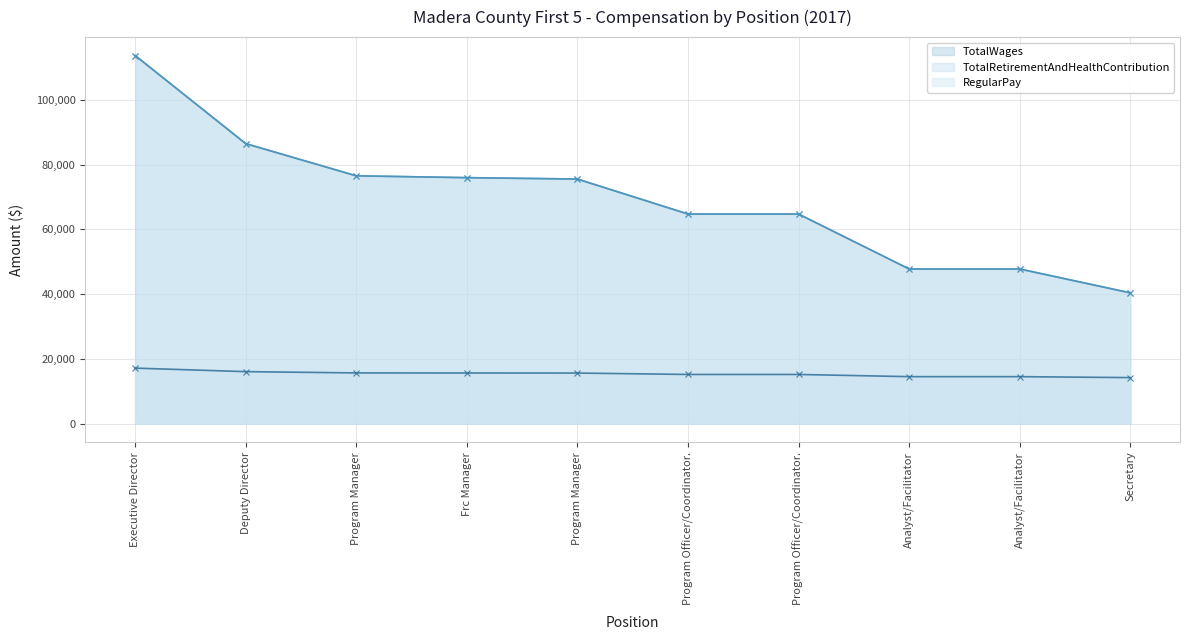

What is the difference between the TotalWages (line) values at Secretary and Executive Director?

73292